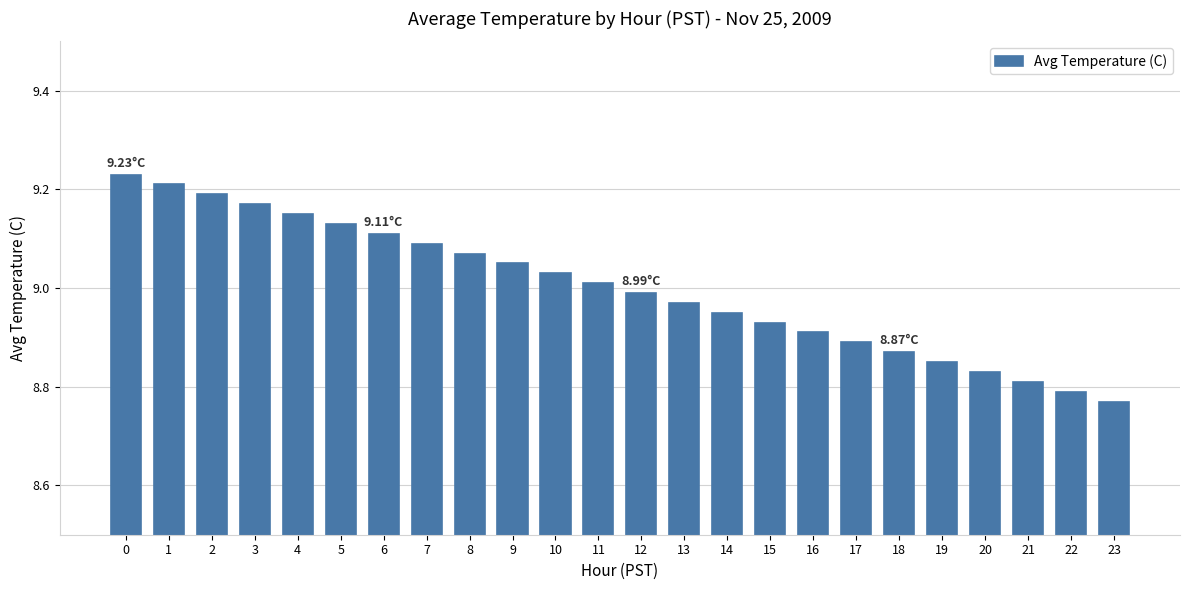

What is the ratio of the value at 9 to the value at 22?

1.0